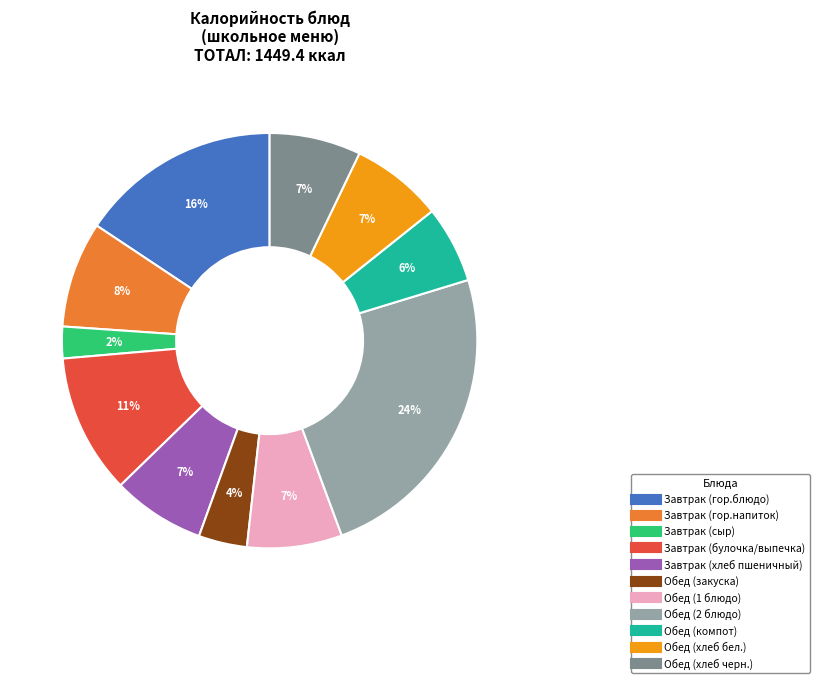

Which category has the smallest portion of the pie?

Завтрак (сыр)